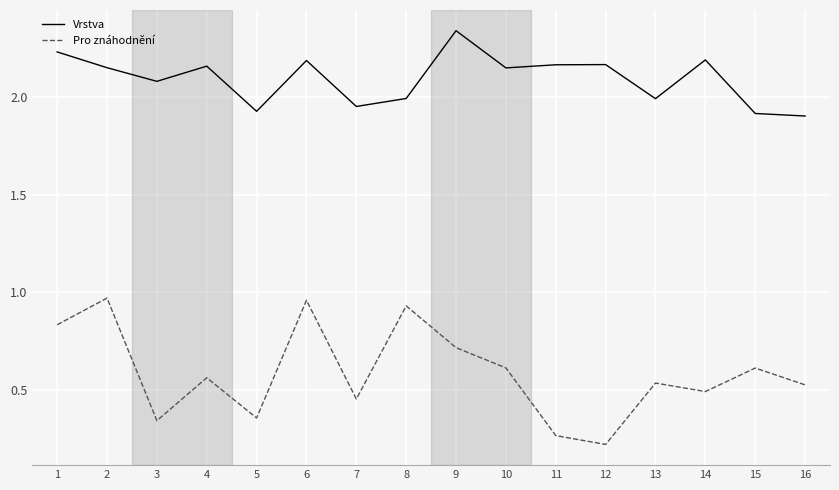

True or false: Pro znáhodnění has a value of 0.5 at 7.

True